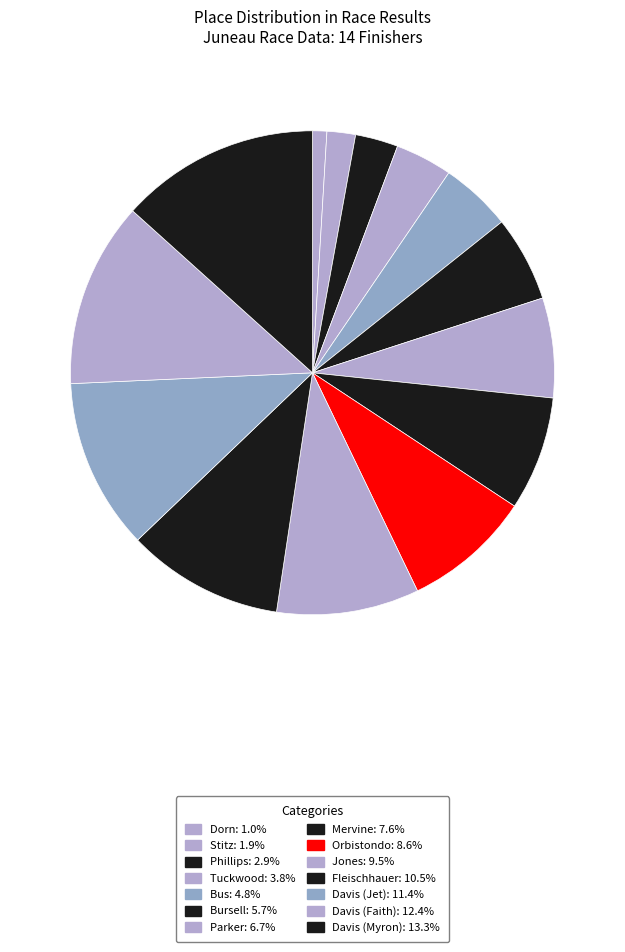

Count the number of slices in the pie.

14